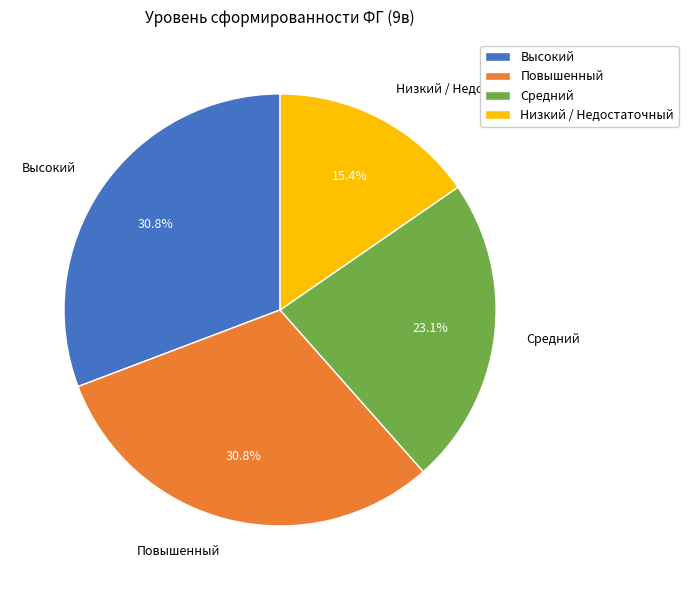

How many slices are in this pie chart?

4